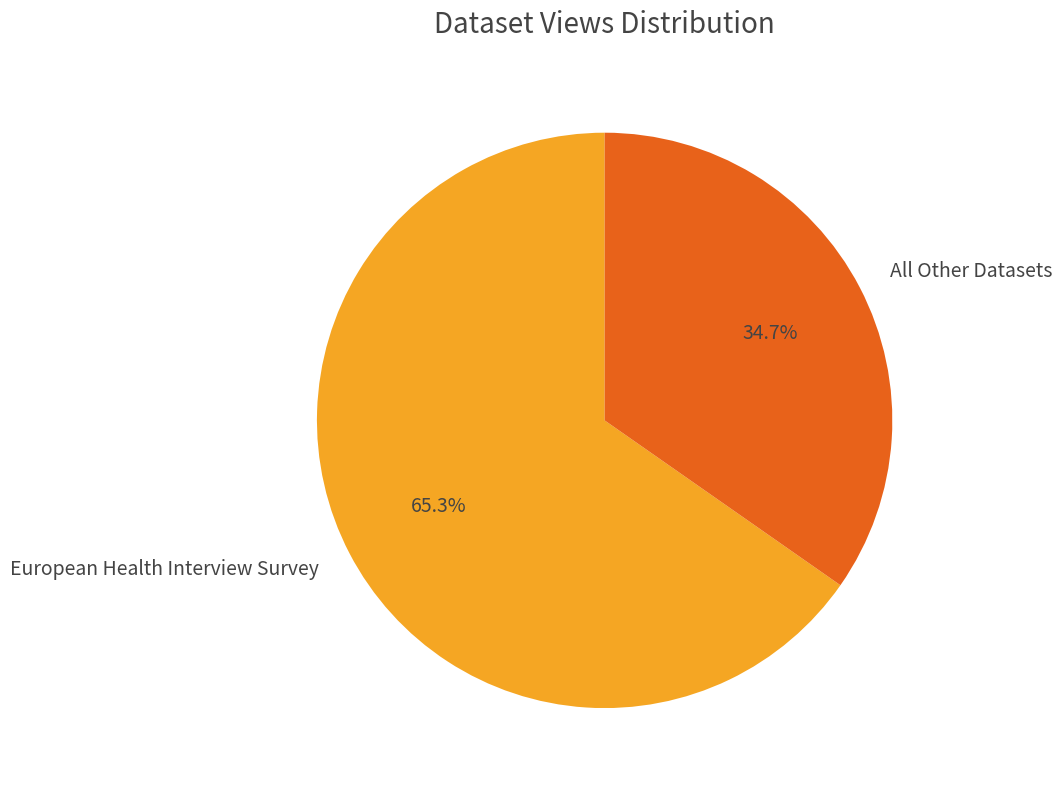

What is the ratio of the value at European Health Interview Survey to the value at All Other Datasets?

1.9